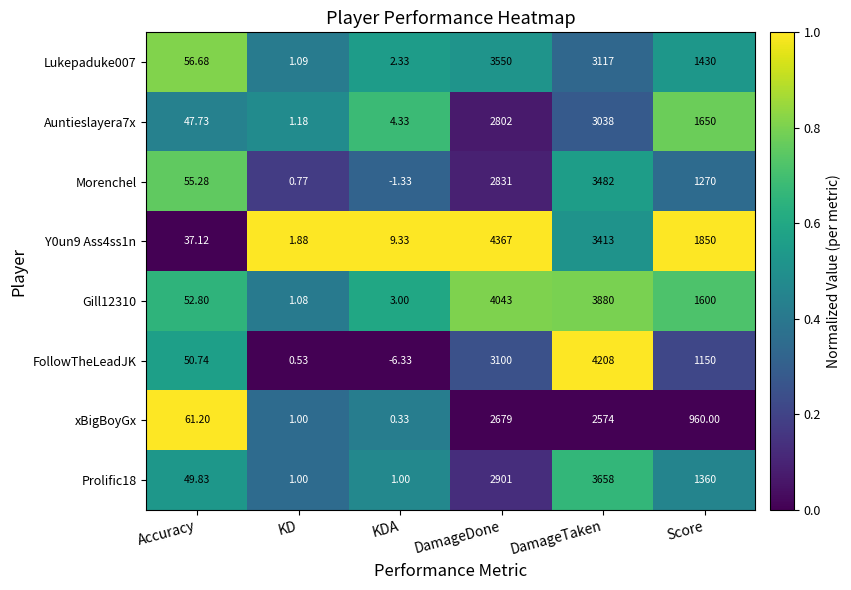

At which category is the sum across all series the highest?

DamageTaken